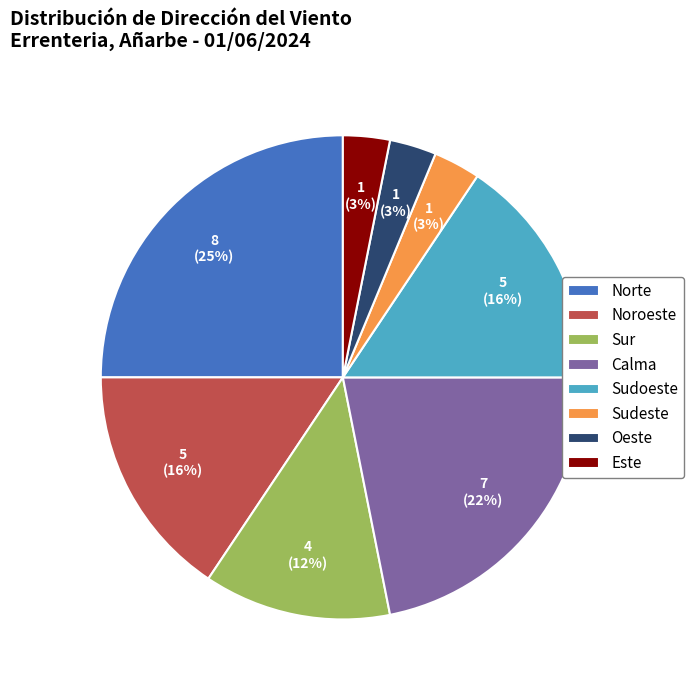

Which category has the biggest portion of the pie?

Norte